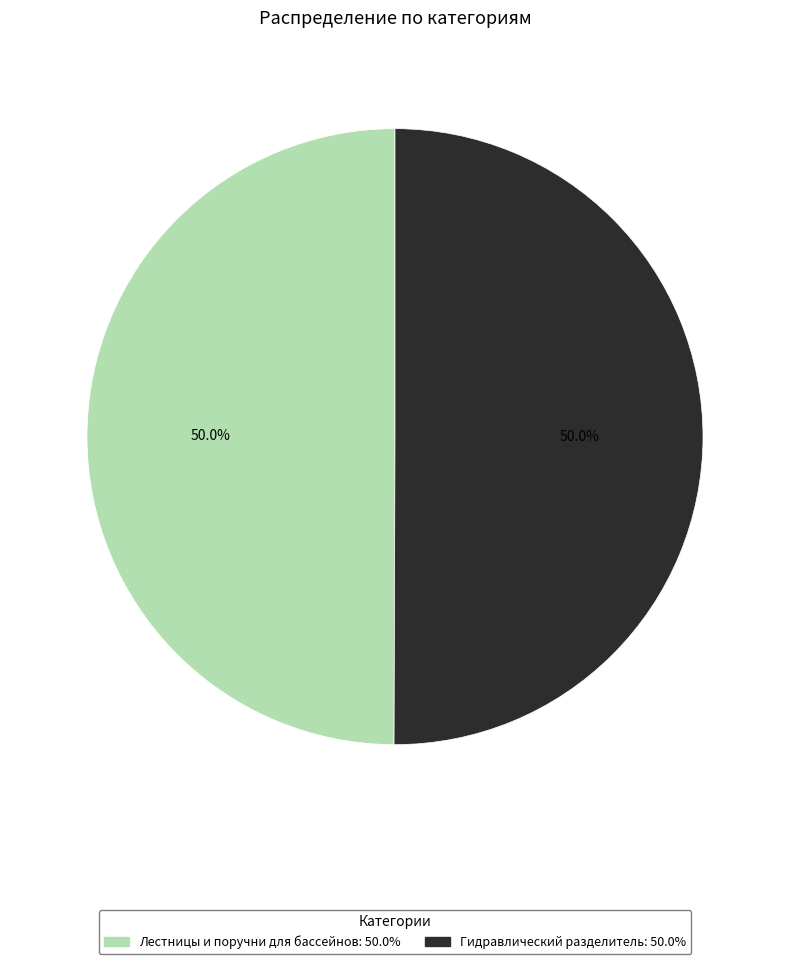

What percentage is the Гидравлический разделитель slice, to the nearest percent?

50%